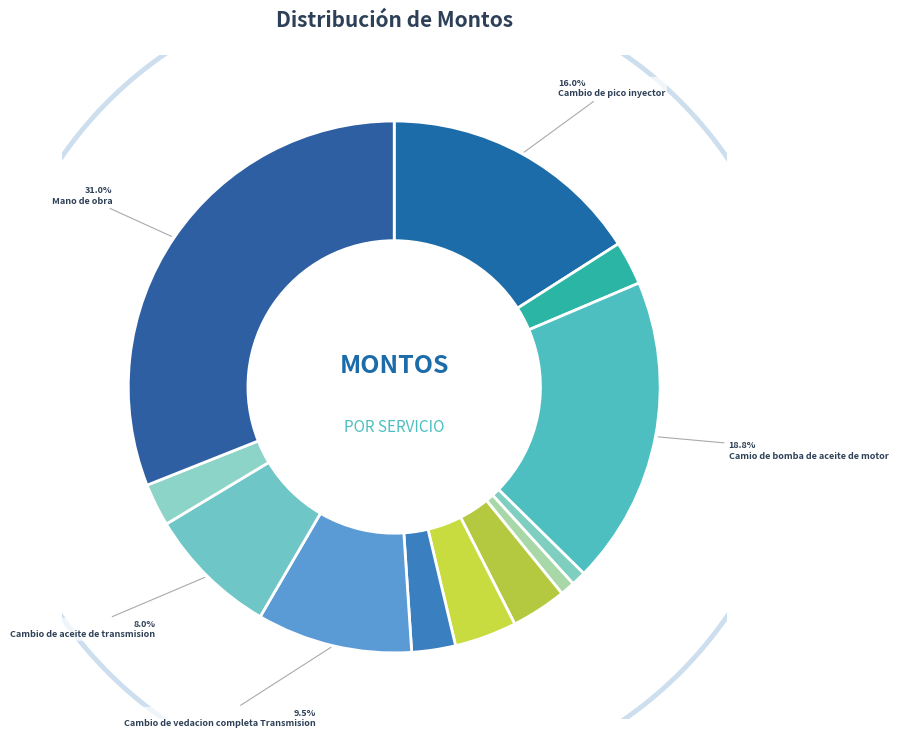

Does Cambio juego de junta inyectora account for over 50% of the chart?

No